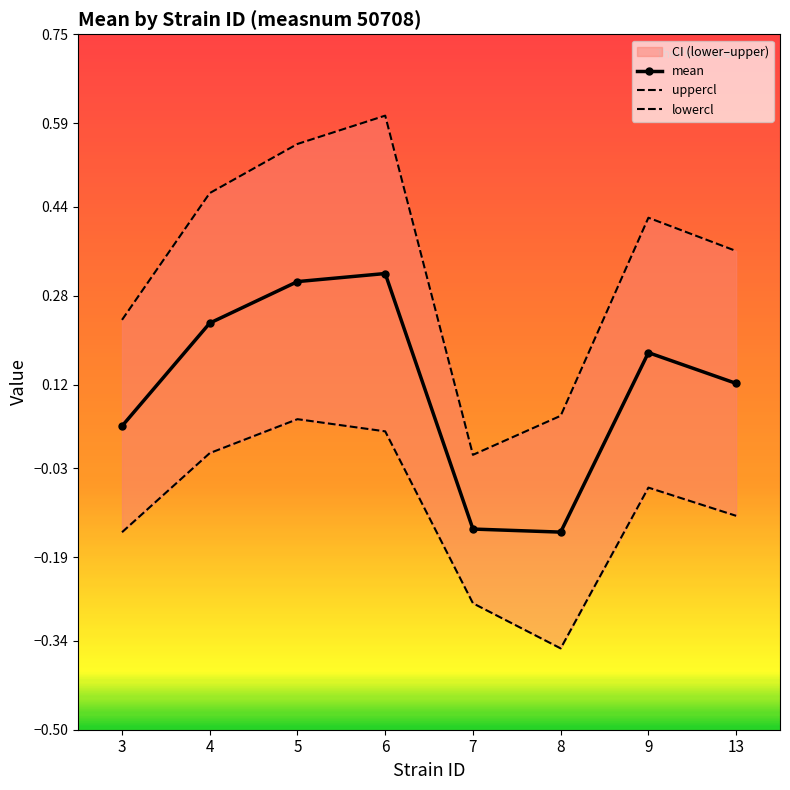

How many lines are shown in the chart?

3